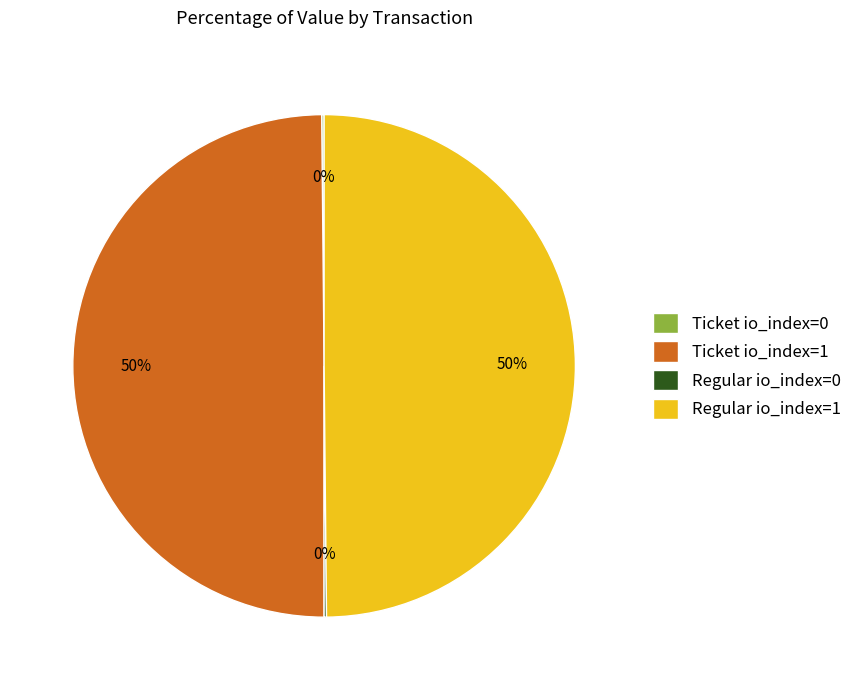

True or false: Regular io_index=1 accounts for 50% of the total.

True